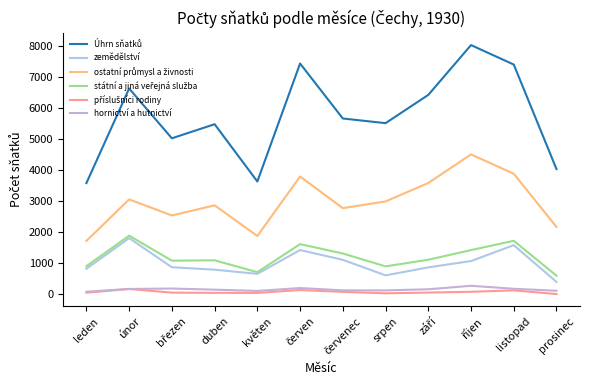

Is this an area chart (filled region under the line)?

No